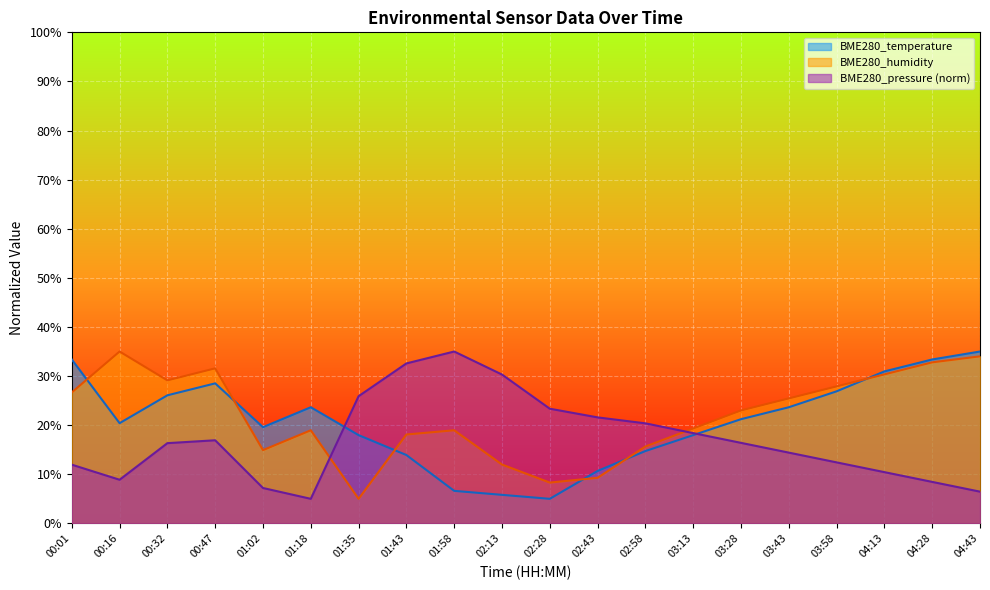

True or false: BME280_temperature has more than 2 interior local peaks.

False